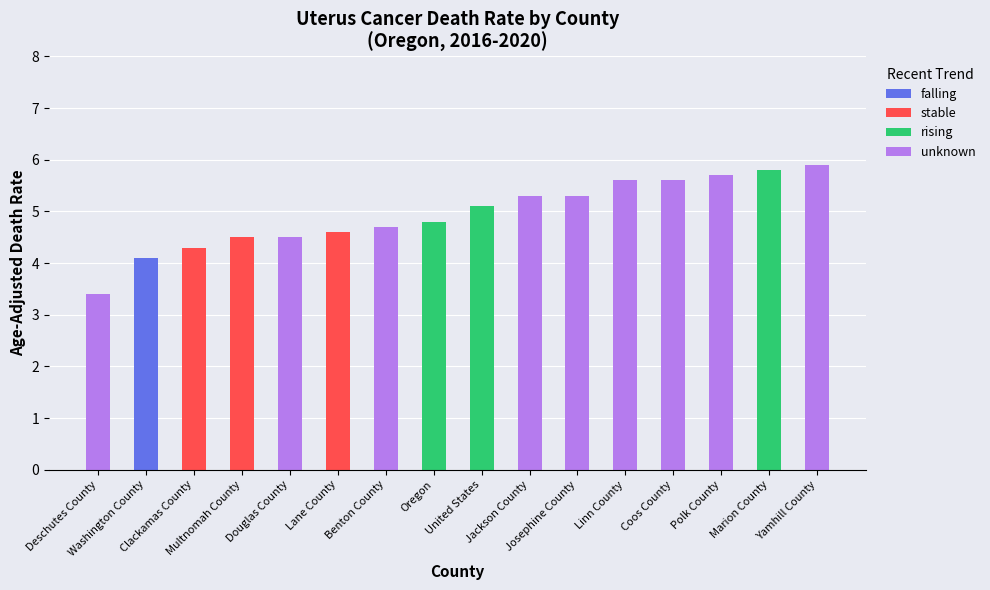

What is the highest value of the falling series?

4.1